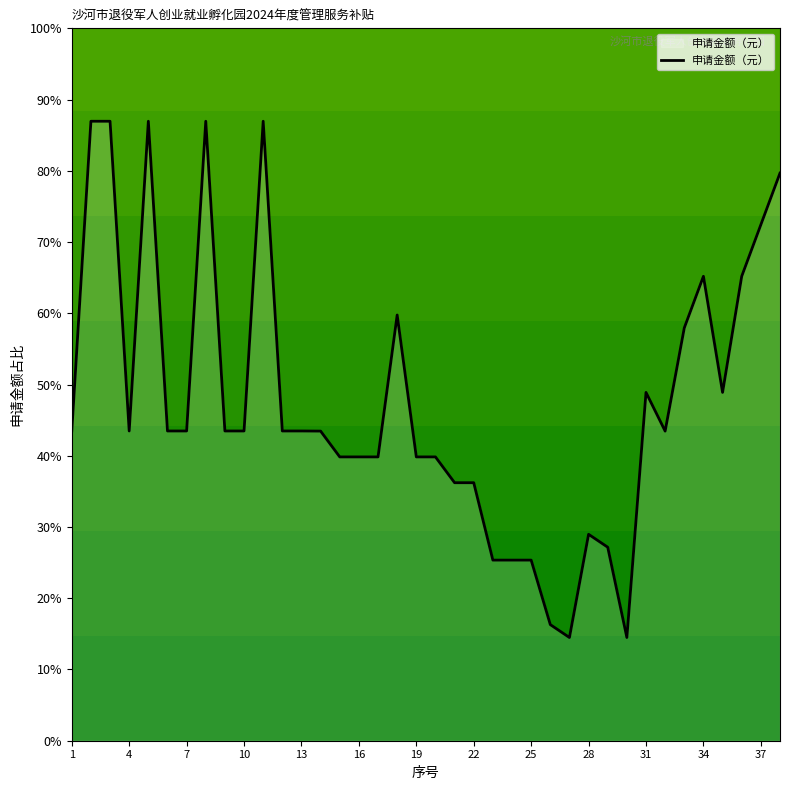

True or false: there are more than 1 points higher than both neighbors.

True